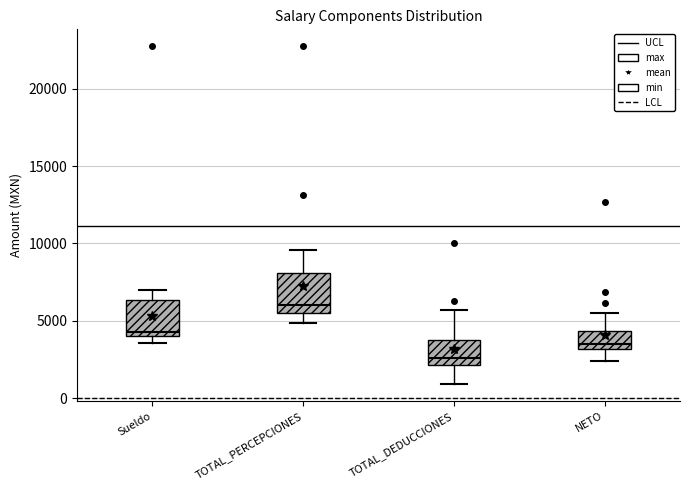

Reading left to right, transcribe this box plot: for each box, give where its median line is, the range the box spans, and where its two whiskers end, as read against the y-axis. The values are not printed on the chart, so give them approximately, as read against the axis.

Sueldo: median 4500, box 4000 to 6500, whiskers 3500 to 7000
TOTAL_PERCEPCIONES: median 6000, box 5500 to 8000, whiskers 5000 to 9500
TOTAL_DEDUCCIONES: median 2500, box 2000 to 4000, whiskers 1000 to 5500
NETO: median 3500, box 3000 to 4500, whiskers 2500 to 5500